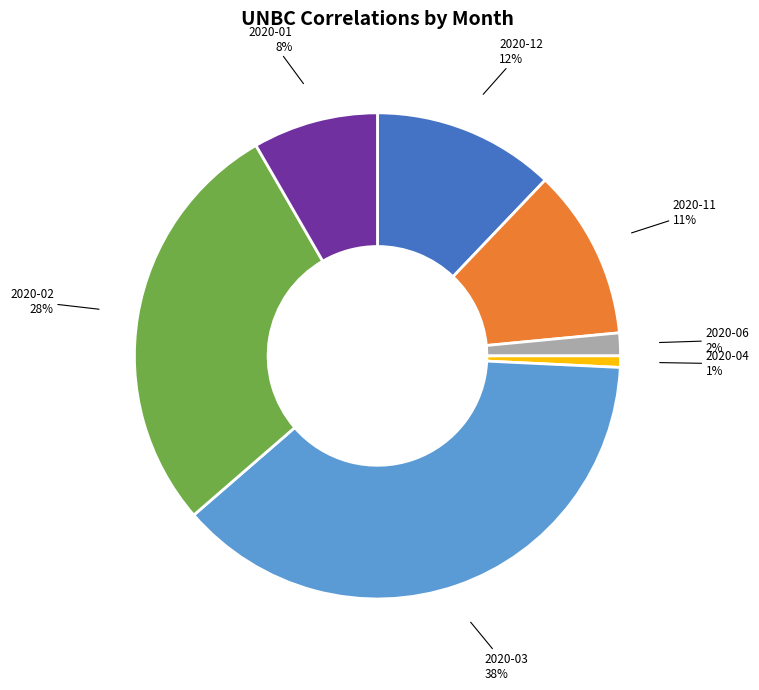

How many segments does this pie chart have?

7